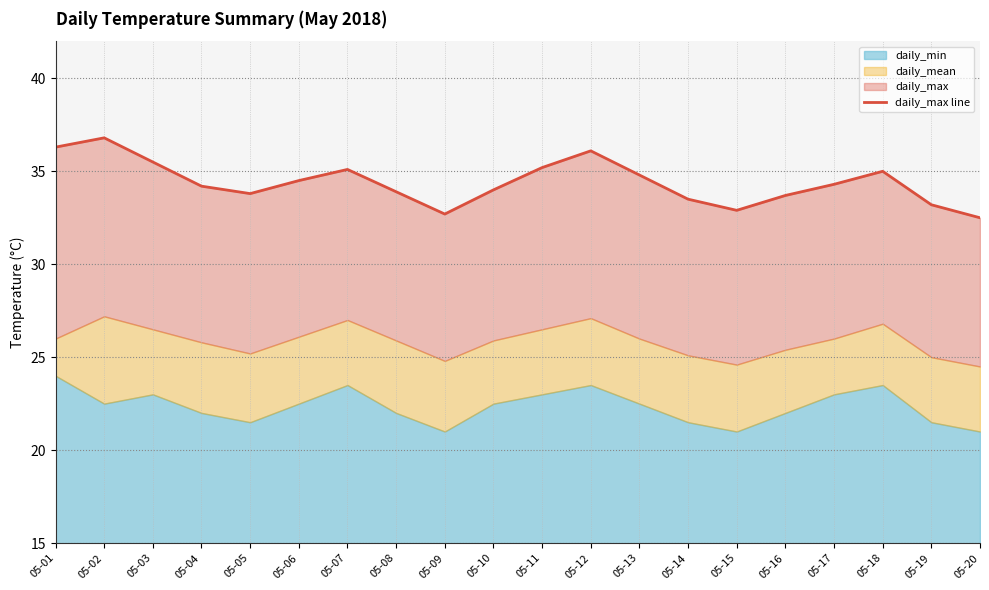

Rank the categories by value from lowest to highest.

05-20, 05-09, 05-15, 05-19, 05-14, 05-16, 05-05, 05-08, 05-10, 05-04, 05-17, 05-06, 05-13, 05-18, 05-07, 05-11, 05-03, 05-12, 05-01, 05-02